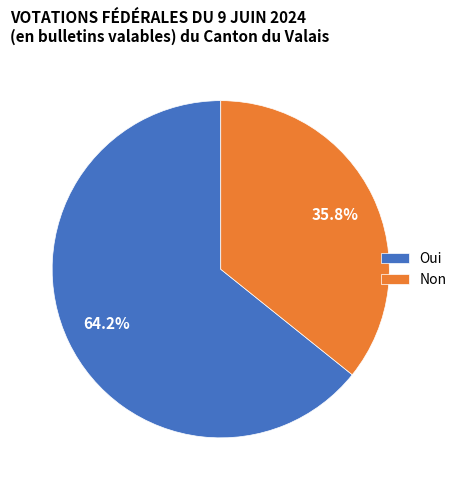

Count the number of slices in the pie.

2